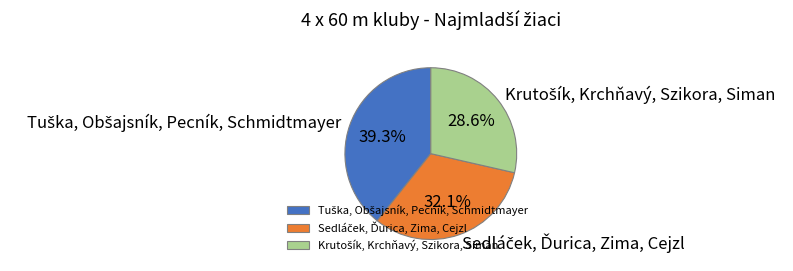

Does any single category account for the majority?

No